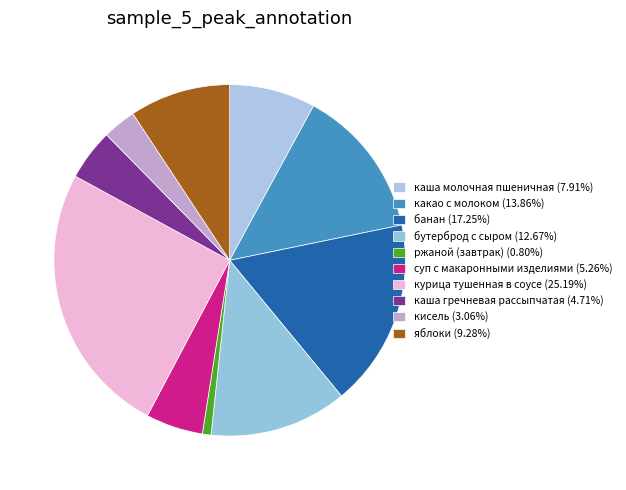

Which slice is the largest?

курица тушенная в соусе